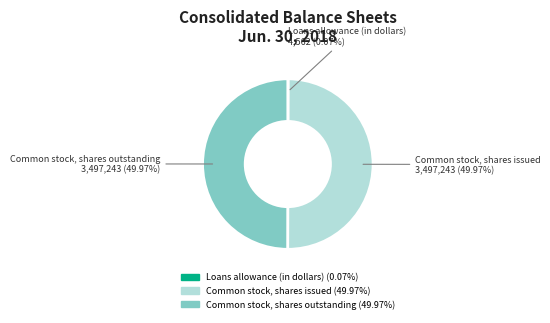

To the nearest percent, what is the average slice percentage?

33%